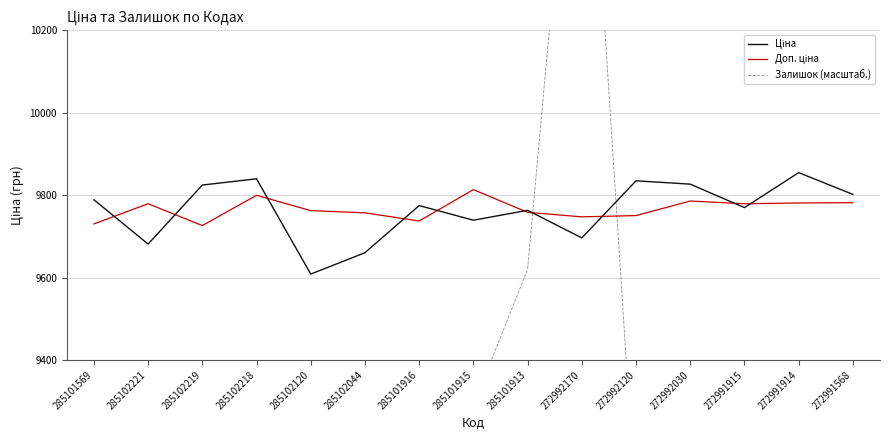

The value of Залишок (масштаб.) at 272992120 is 4691.6. True or false?

False